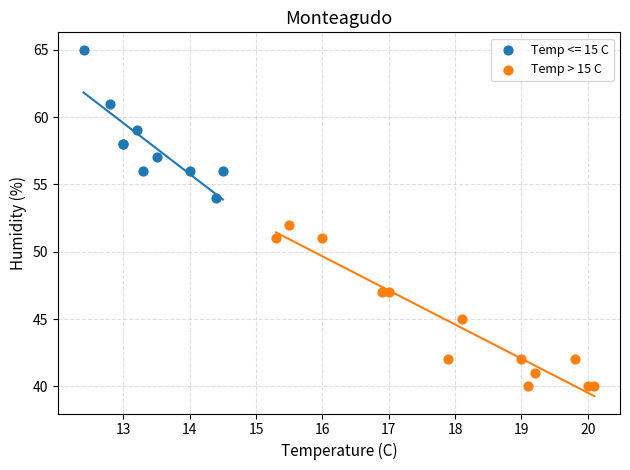

Which series reaches the maximum Y coordinate?

Temp <= 15 C